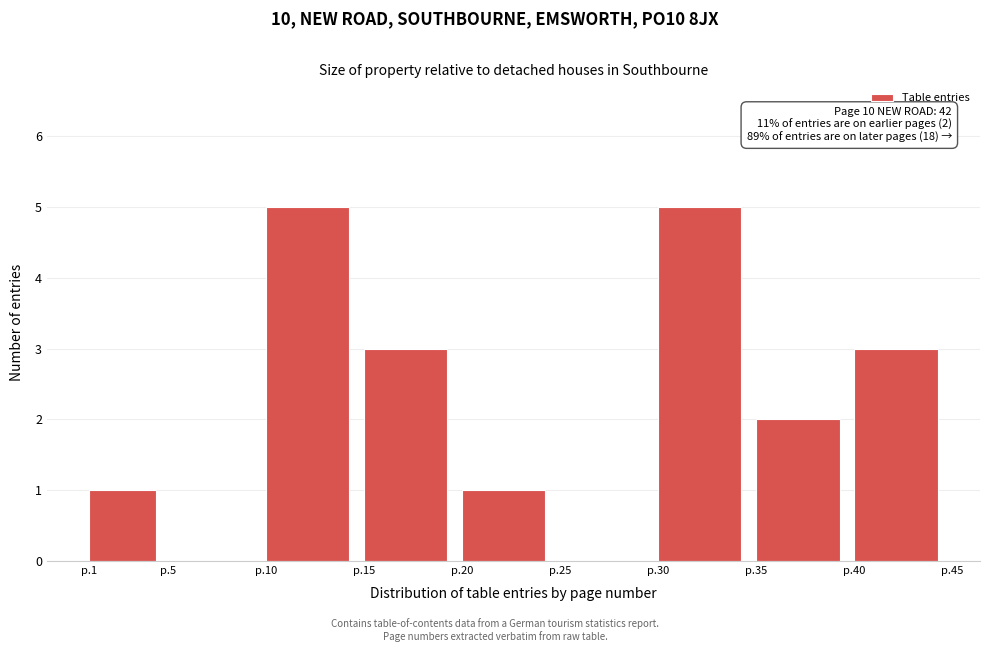

Reading left to right, transcribe all the data shown in this chart.

p.1=1	p.5=0	p.10=5	p.15=3	p.20=1	p.25=0	p.30=5	p.35=2	p.40=3